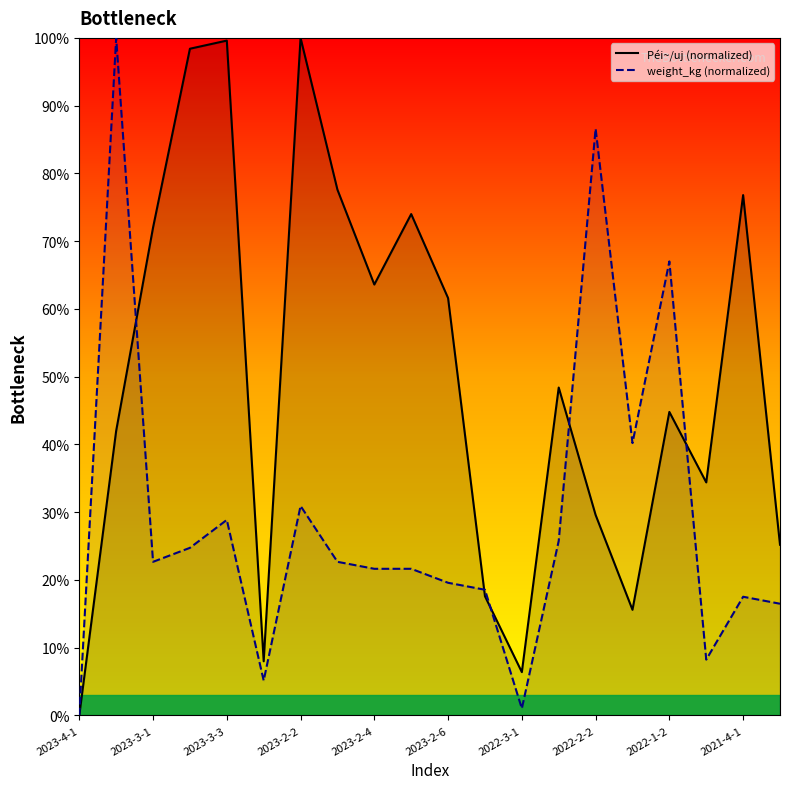

What is the maximum value shown in the chart?

100.0